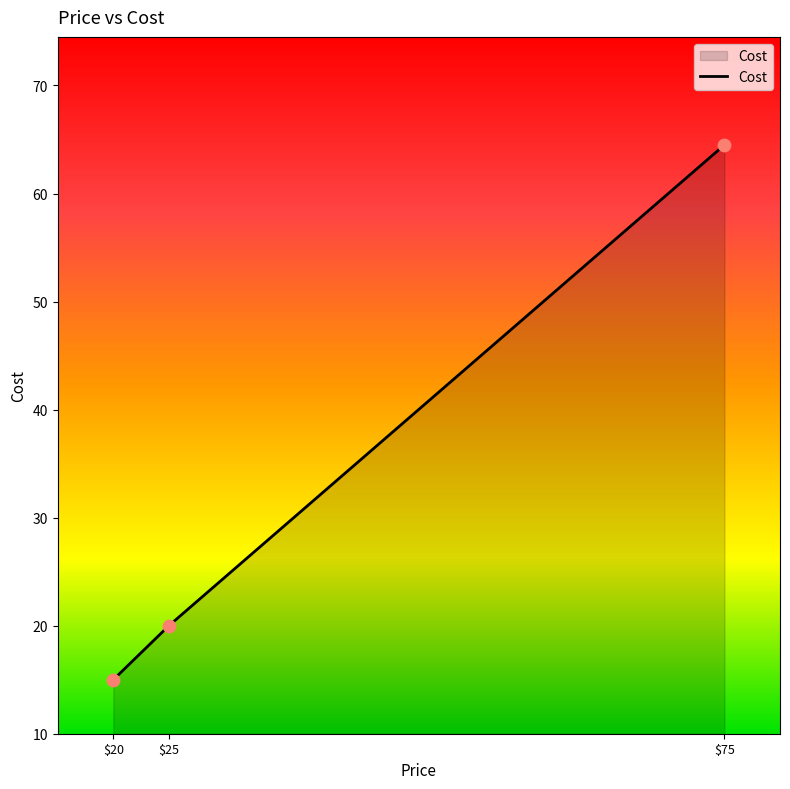

What value does the data have at $25?

20.0